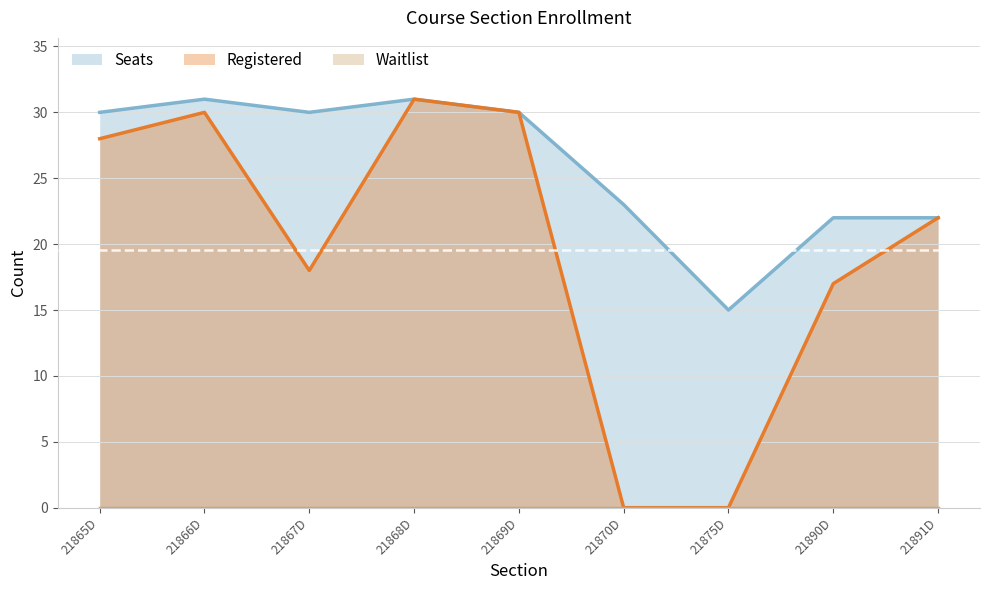

At which category does the chart reach its peak across all series?

21868D